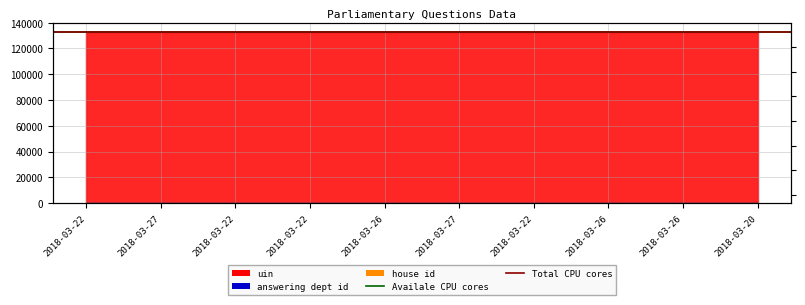

At how many categories does at least one series exceed 132972?

2